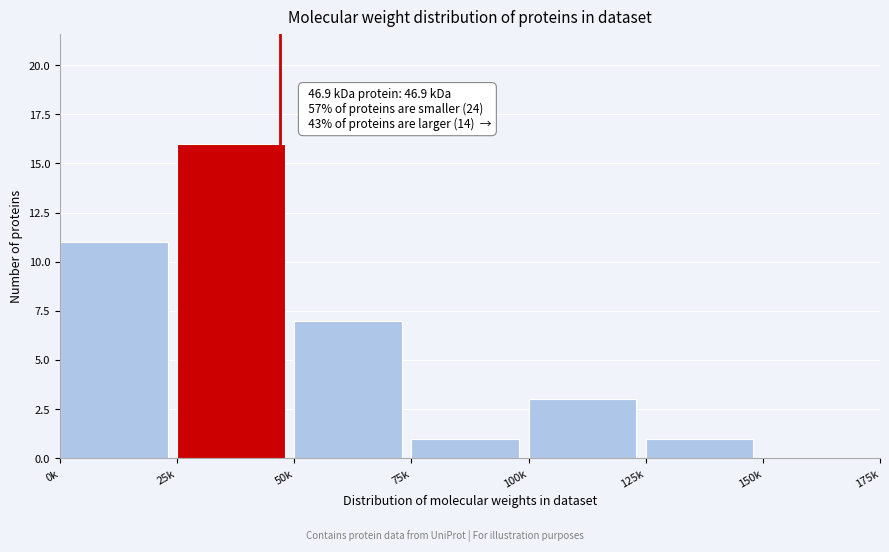

Reading left to right, transcribe all the data shown in this chart.

0k=11	25k=16	50k=7	75k=1	100k=3	125k=1	150k=0